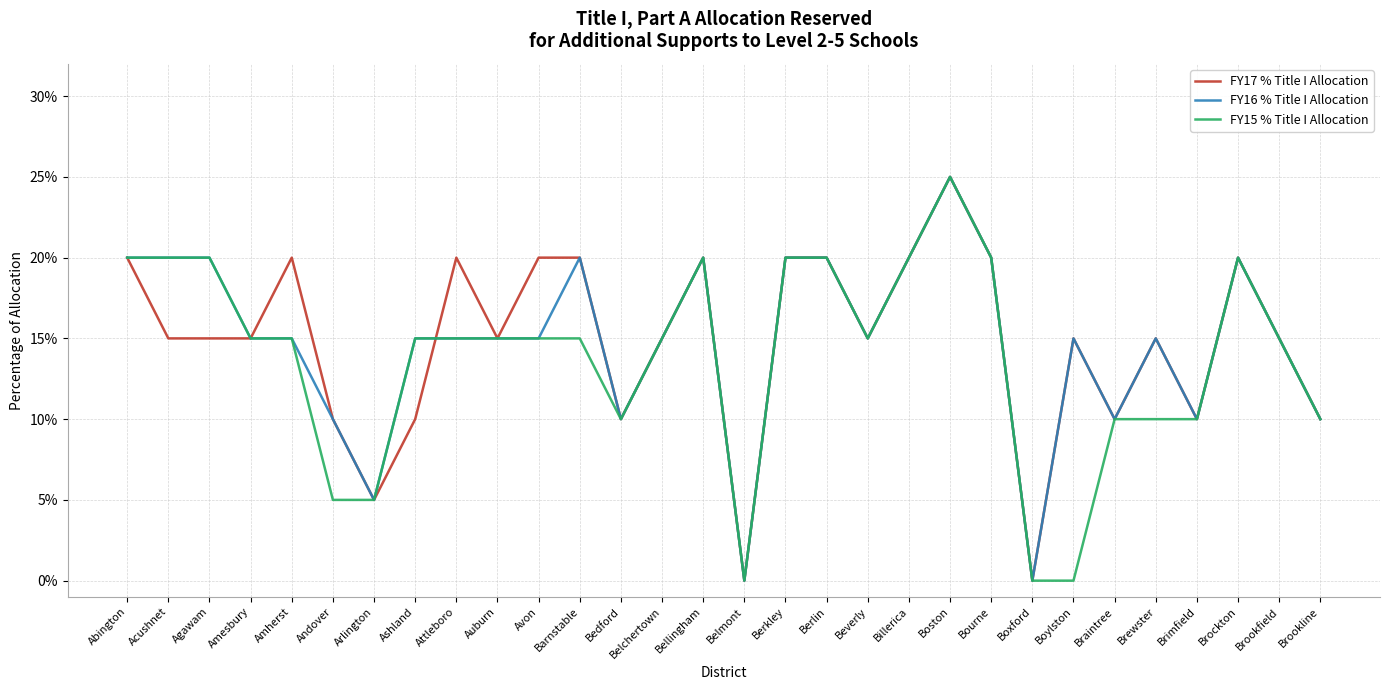

What is the label of the 10th point from the left?

Auburn